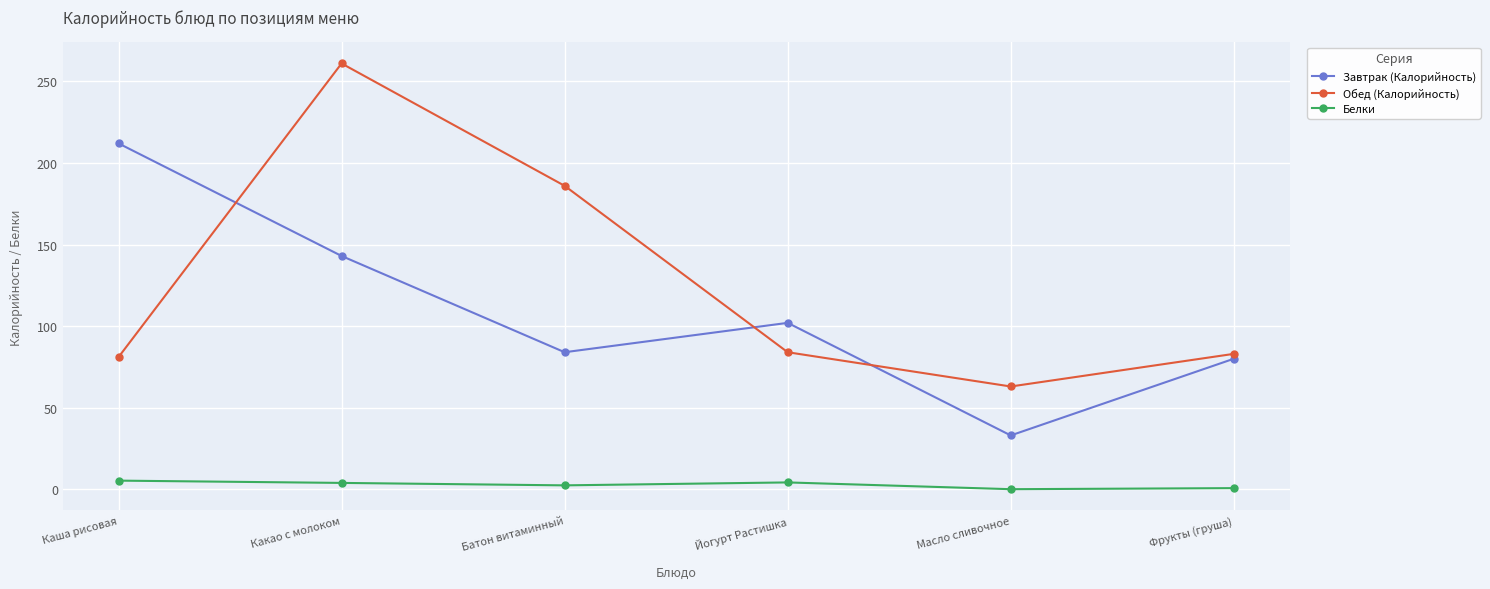

The value of Белки at Йогурт Растишка is 4.2. True or false?

True